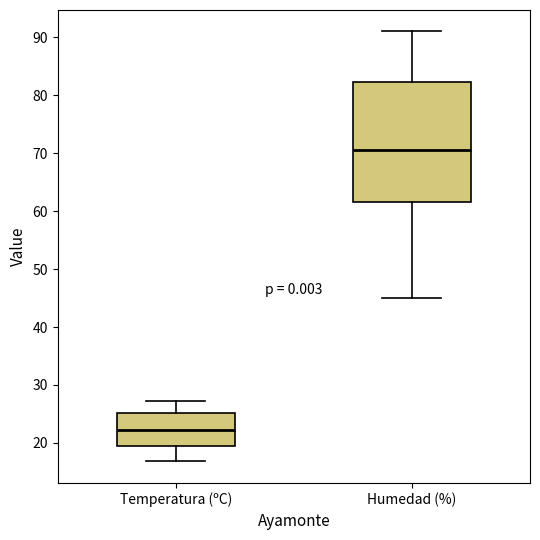

Where does the median line of the box for Temperatura (ºC) sit on the y-axis? The values are not printed on the chart, so give them approximately, as read against the axis.

22